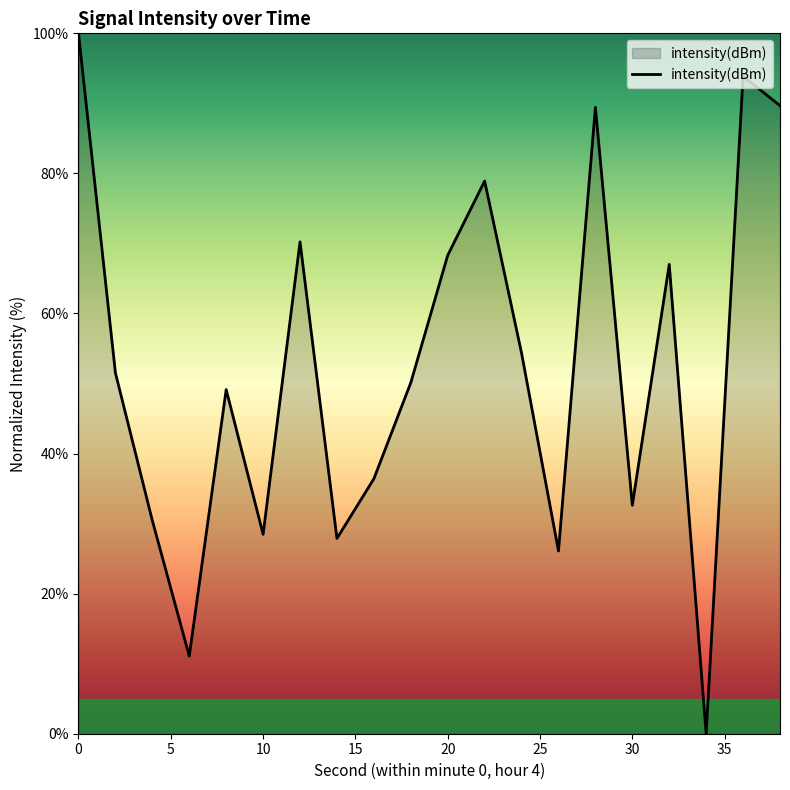

What is the difference between the maximum and minimum values?

100.0